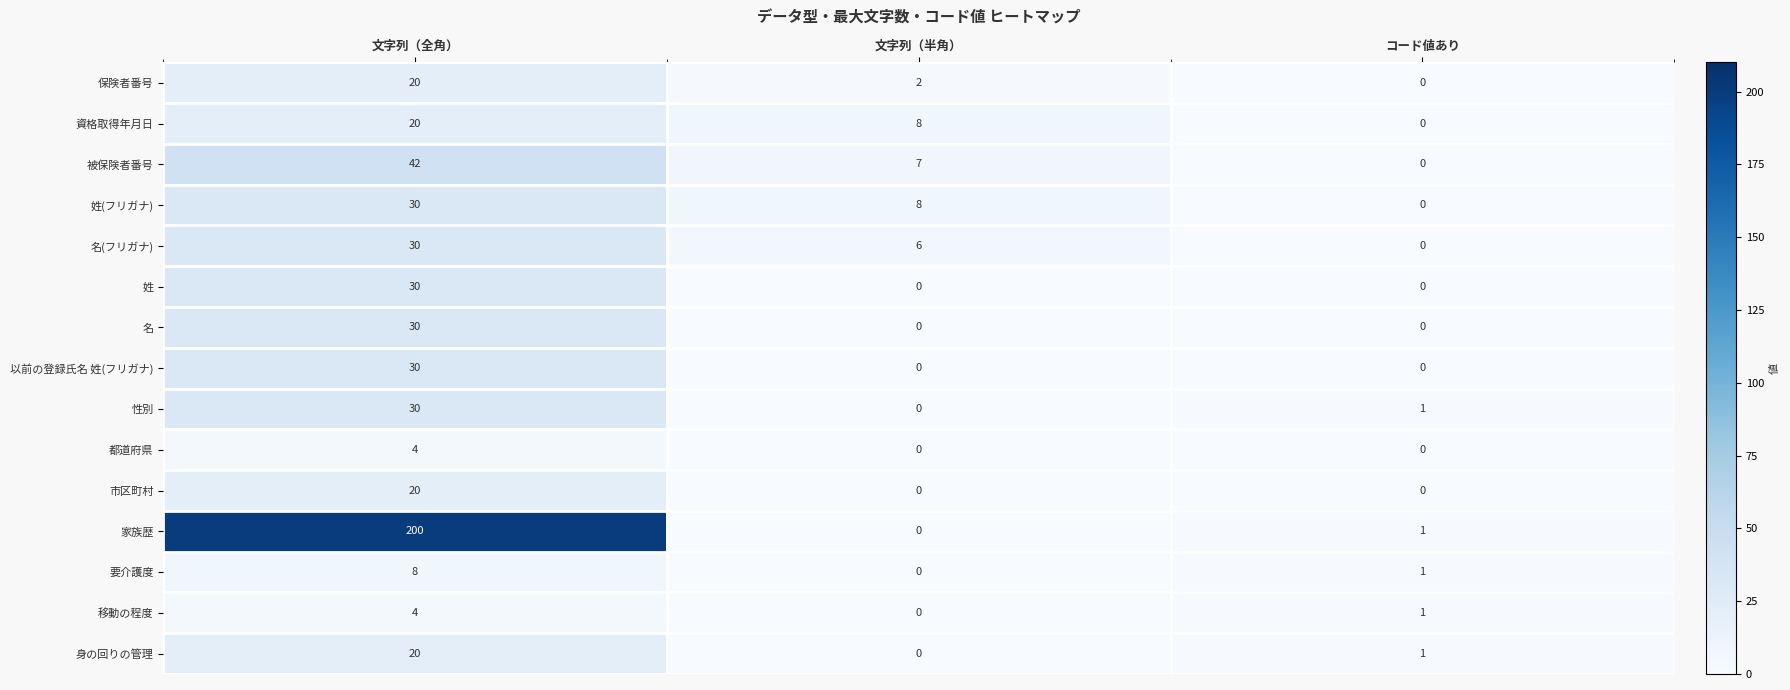

Is the value of 資格取得年月日 at 文字列（半角） greater than the value of 以前の登録氏名 姓(フリガナ) at コード値あり?

Yes